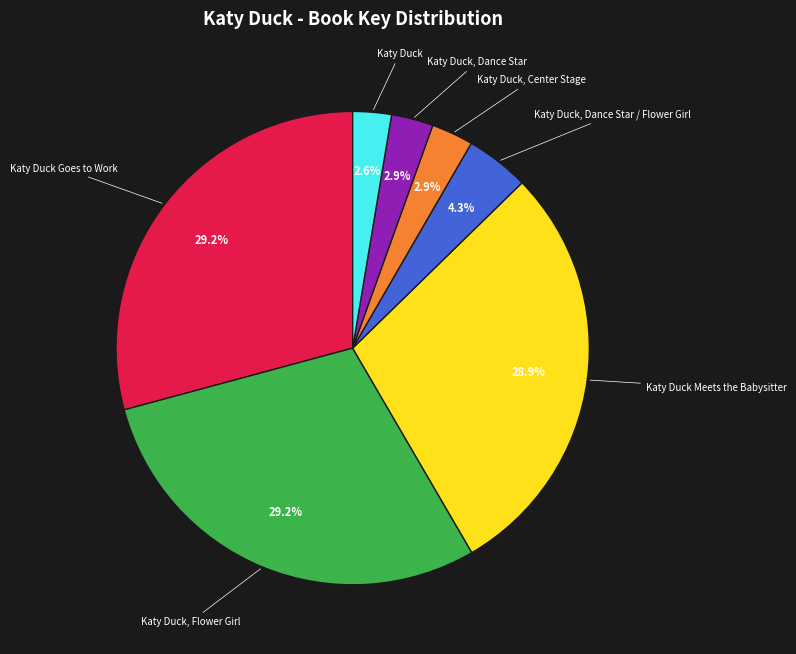

Does any single category account for the majority?

No